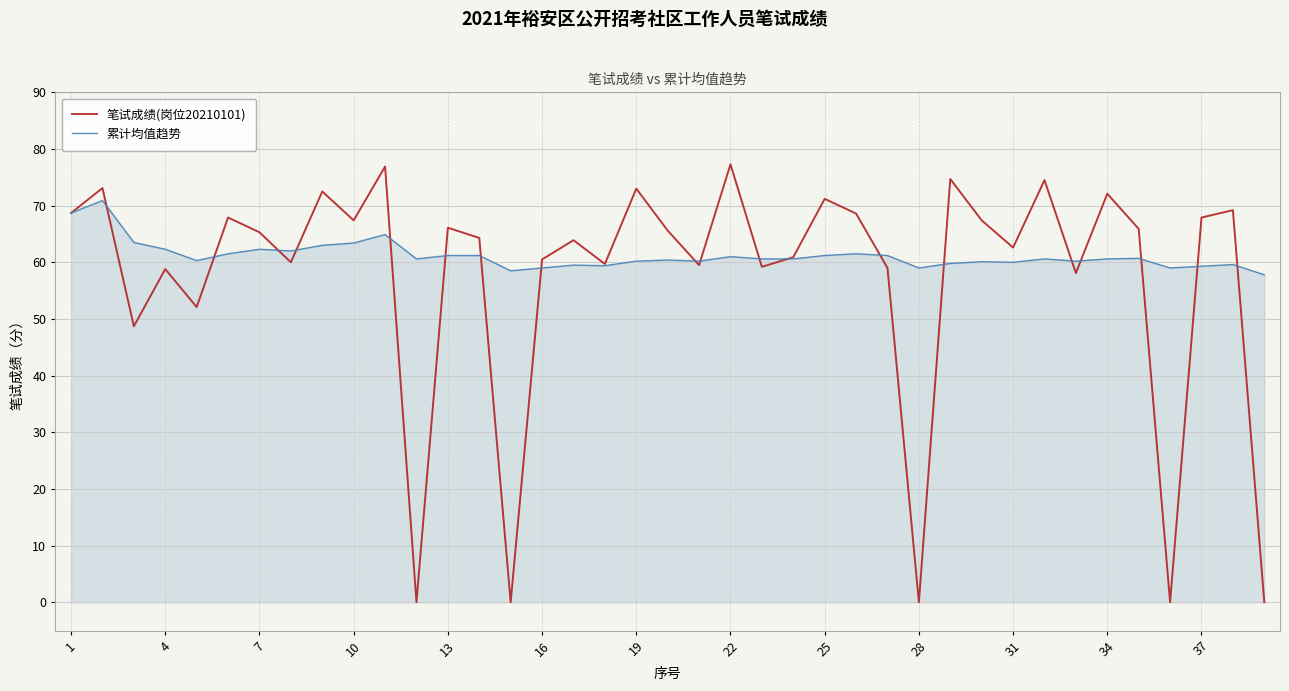

What is the lowest value of the 累计均值趋势 series?

57.8